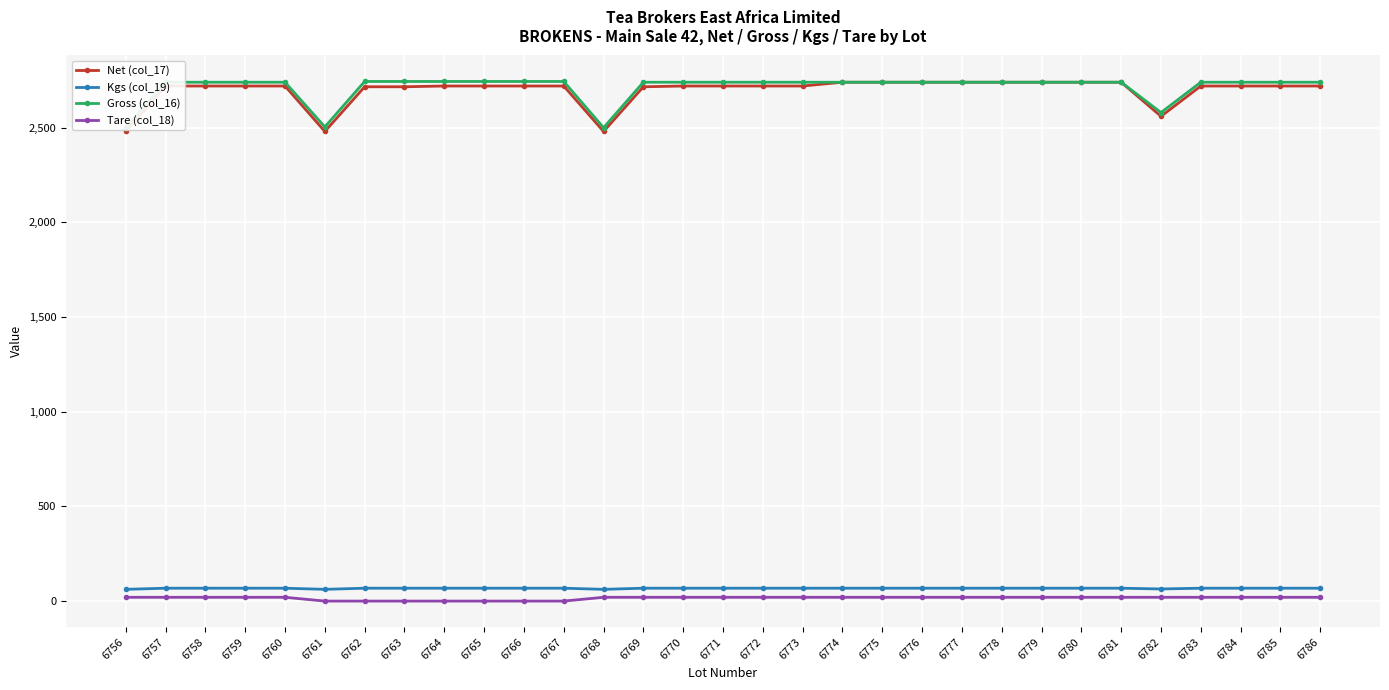

True or false: Net (col_17) and Tare (col_18) intersect in this chart.

False